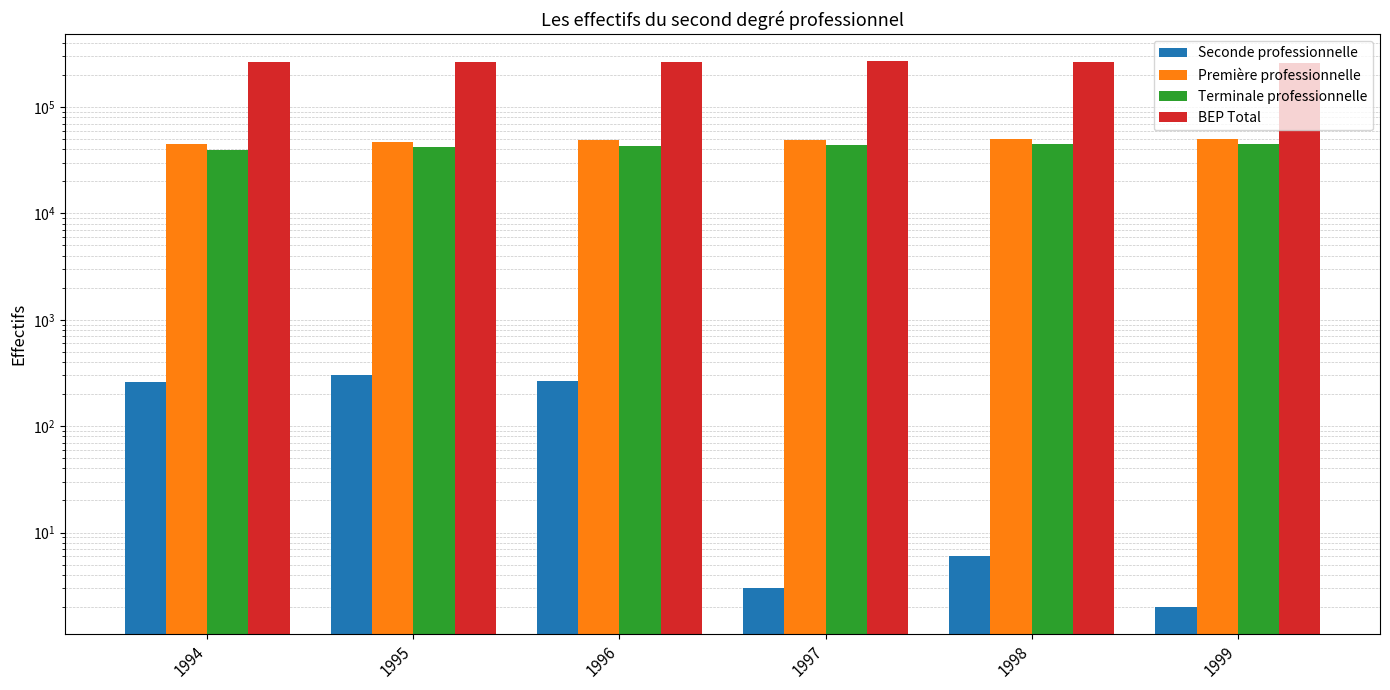

The BEP Total series shows 258235 at 1999. True or false?

True